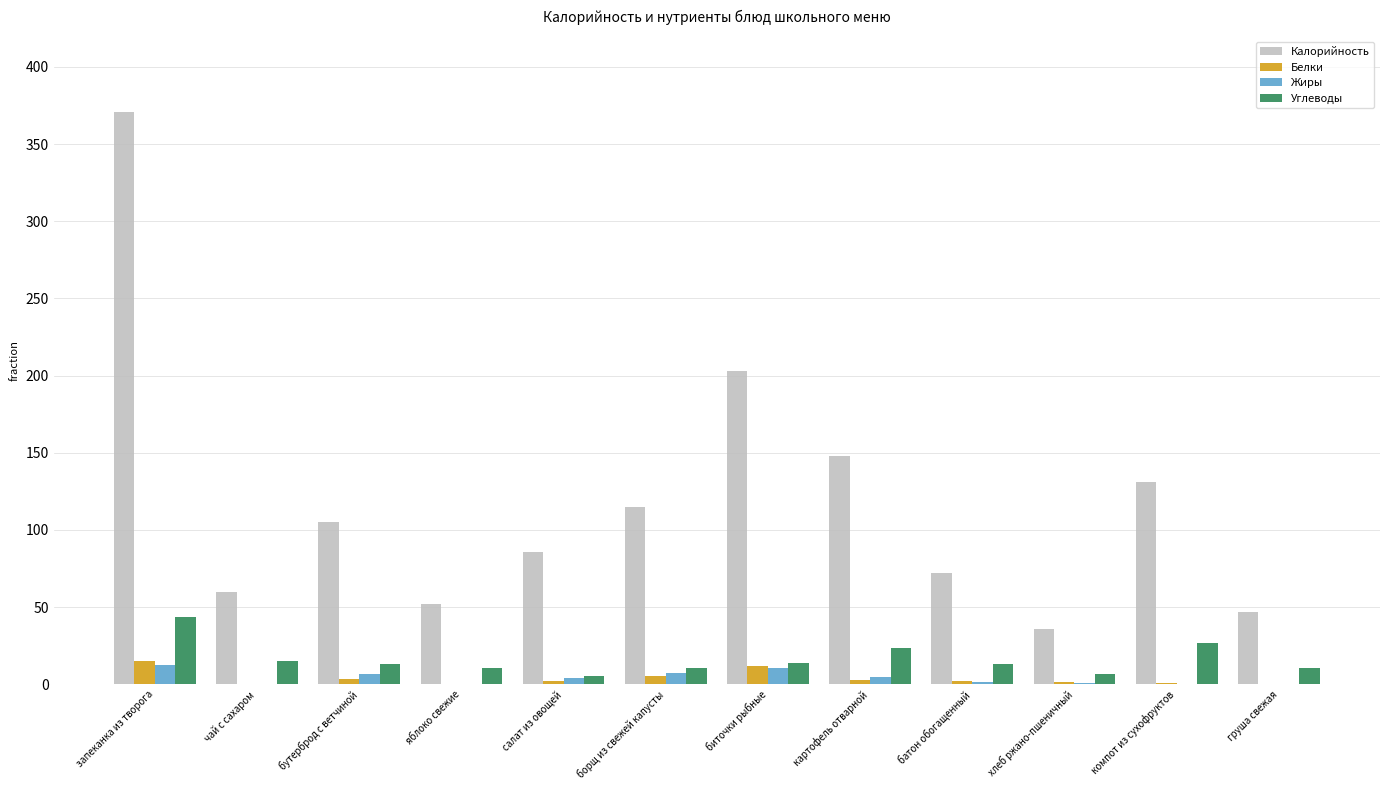

What are all the series names shown in the legend?

Калорийность, Белки, Жиры, Углеводы